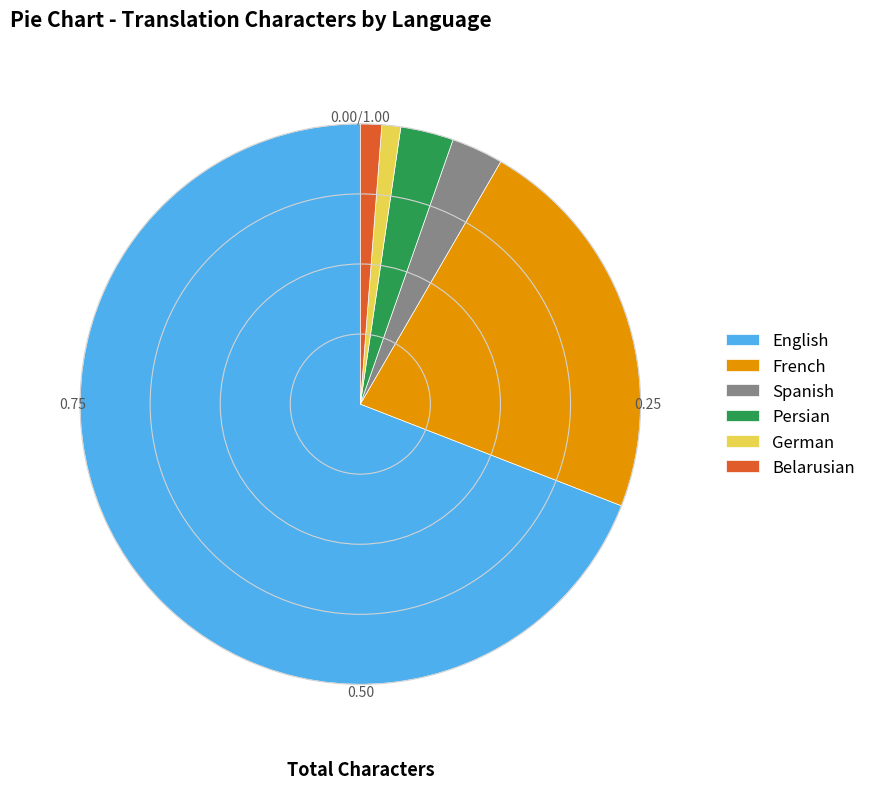

Is there any slice that represents more than half of the pie?

Yes